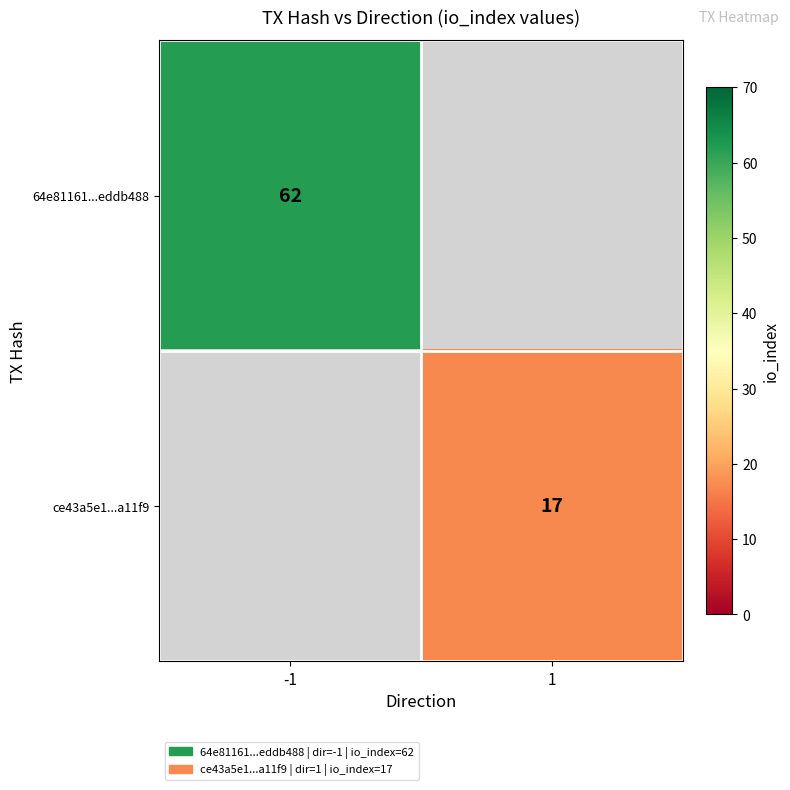

The value of 64e81161...eddb488 at -1 is 20. True or false?

False